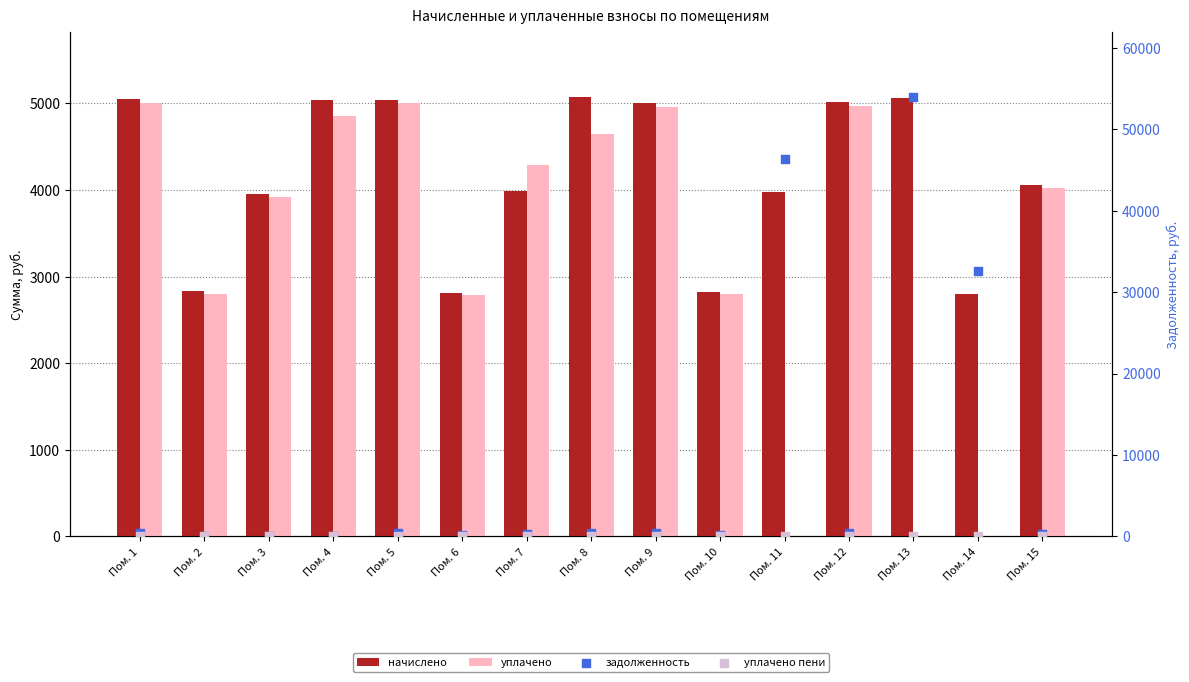

At how many categories does at least one series exceed 15543?

3